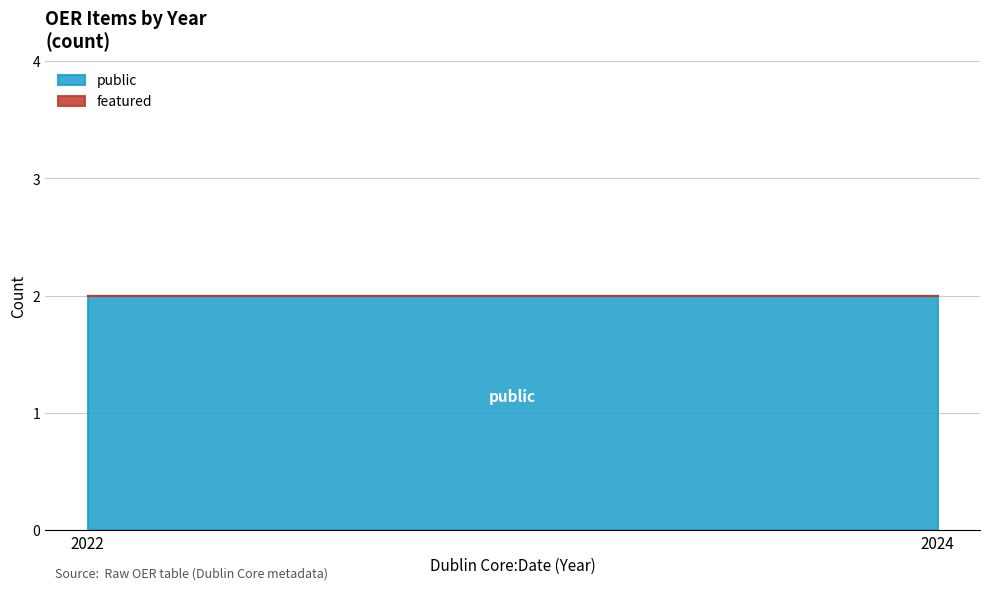

What are all the series names shown in the legend?

public, featured